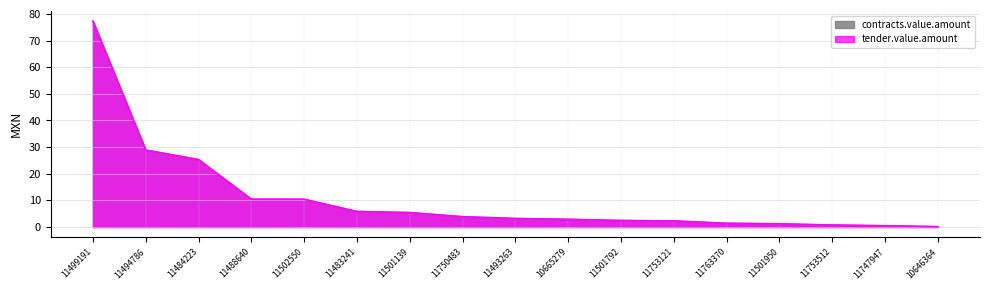

How many lines are shown in the chart?

2